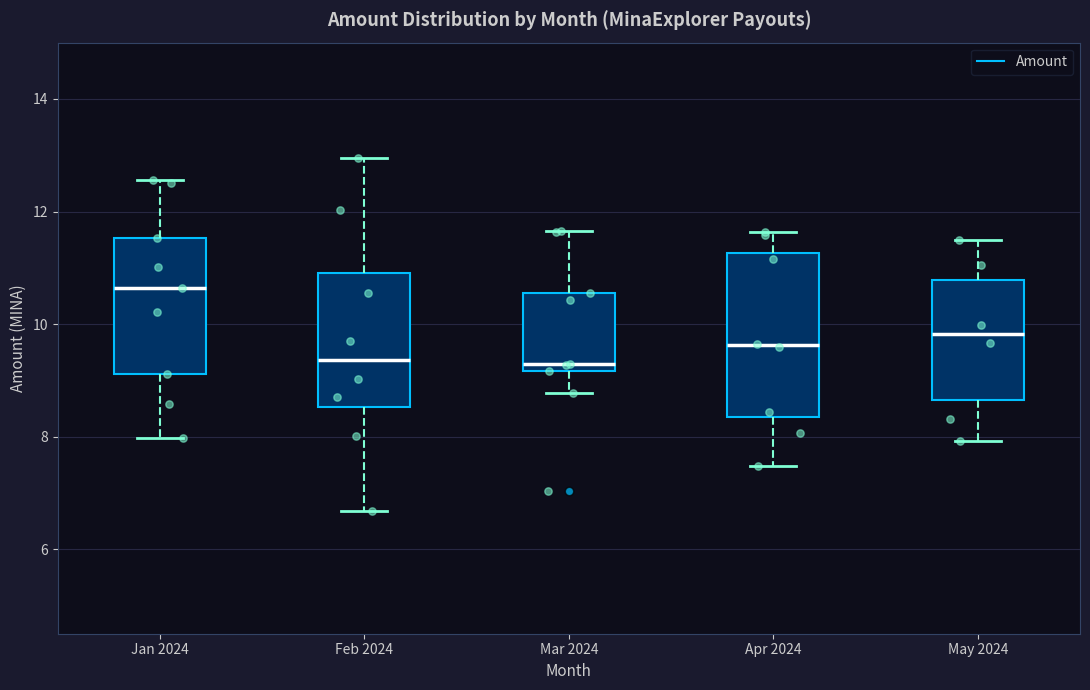

Reading left to right, transcribe this box plot: for each box, give where its median line is, the range the box spans, and where its two whiskers end, as read against the y-axis. The values are not printed on the chart, so give them approximately, as read against the axis.

Jan 2024: median 10.6, box 9.2 to 11.6, whiskers 8.0 to 12.6
Feb 2024: median 9.4, box 8.6 to 11.0, whiskers 6.6 to 13.0
Mar 2024: median 9.2 (just above the box's lower edge), box 9.2 to 10.6, whiskers 8.8 to 11.6
Apr 2024: median 9.6, box 8.4 to 11.2, whiskers 7.4 to 11.6
May 2024: median 9.8, box 8.6 to 10.8, whiskers 8.0 to 11.4